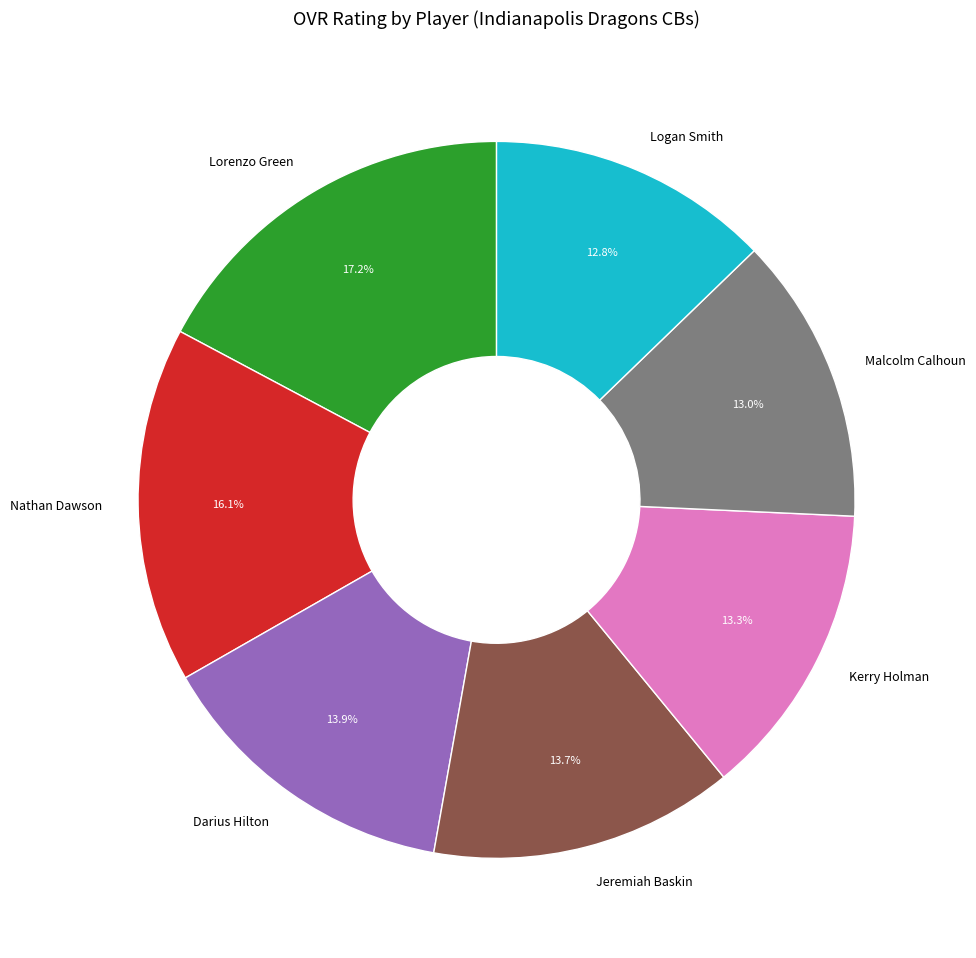

The Logan Smith slice represents 13% of the pie. True or false?

True